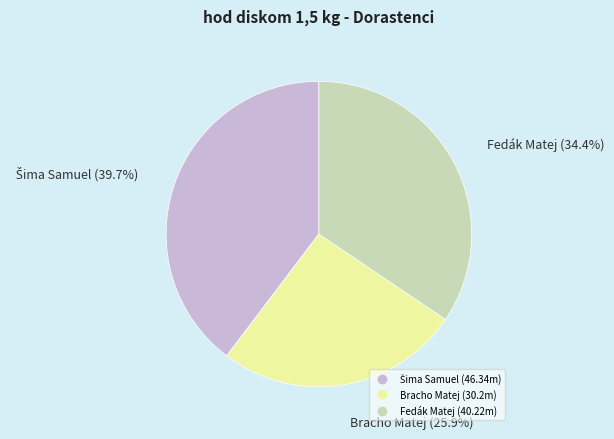

Which slice is the smallest?

Bracho Matej